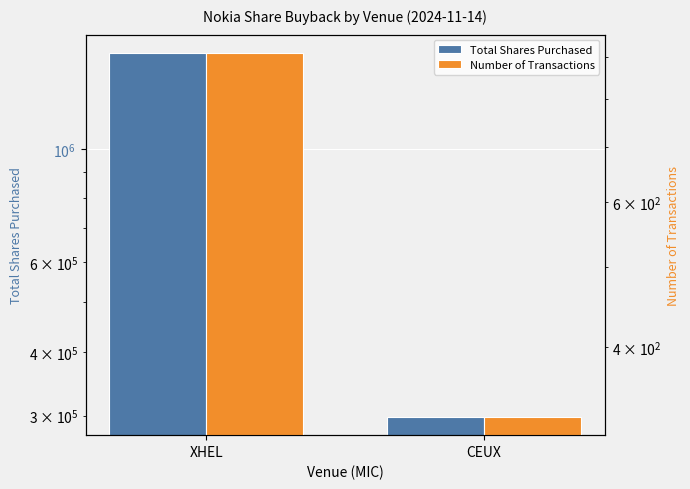

At which label does Number of Transactions reach its minimum?

CEUX